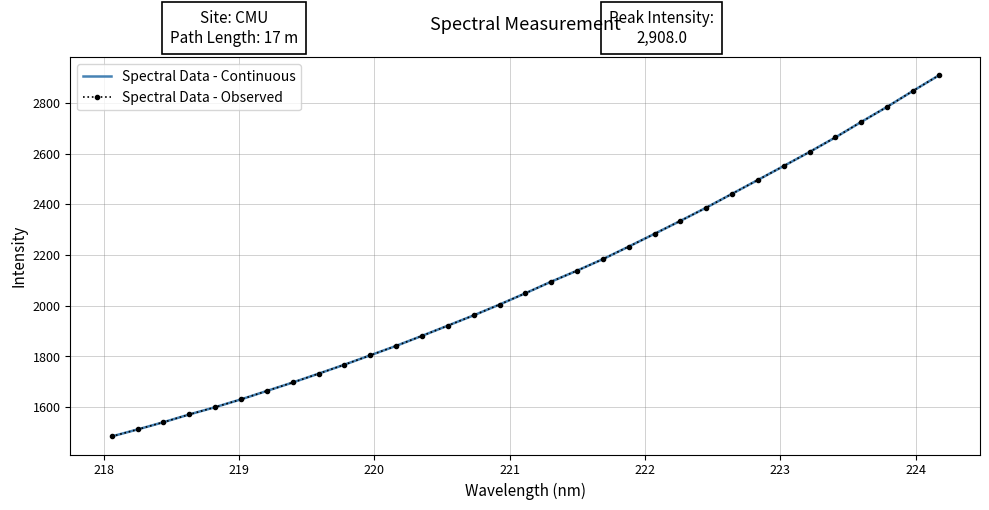

How many lines are shown in the chart?

2